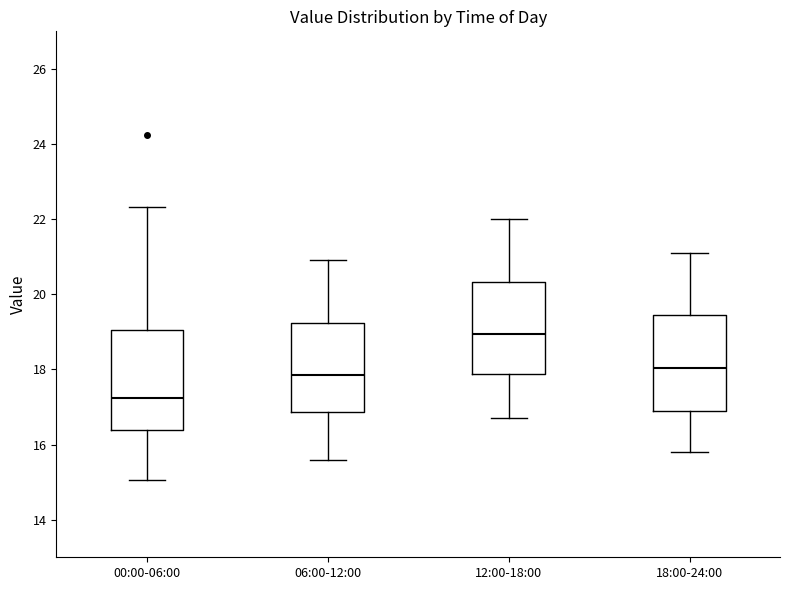

Which box has the lowest median line?

00:00-06:00